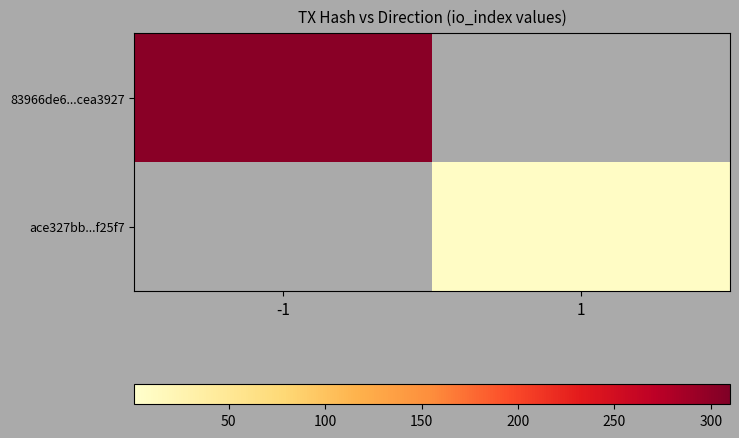

How many categories are shown in the chart?

2